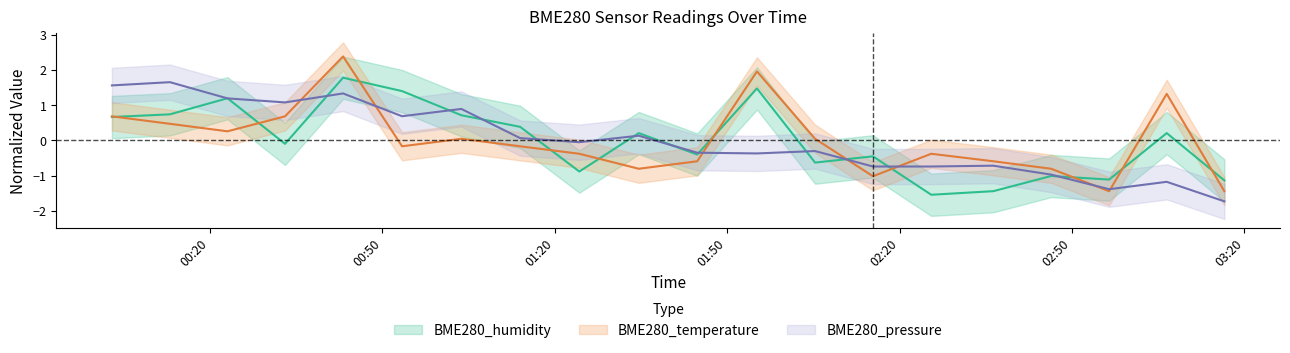

In BME280_humidity, how many points are higher than both neighbors (excluding endpoints)?

7